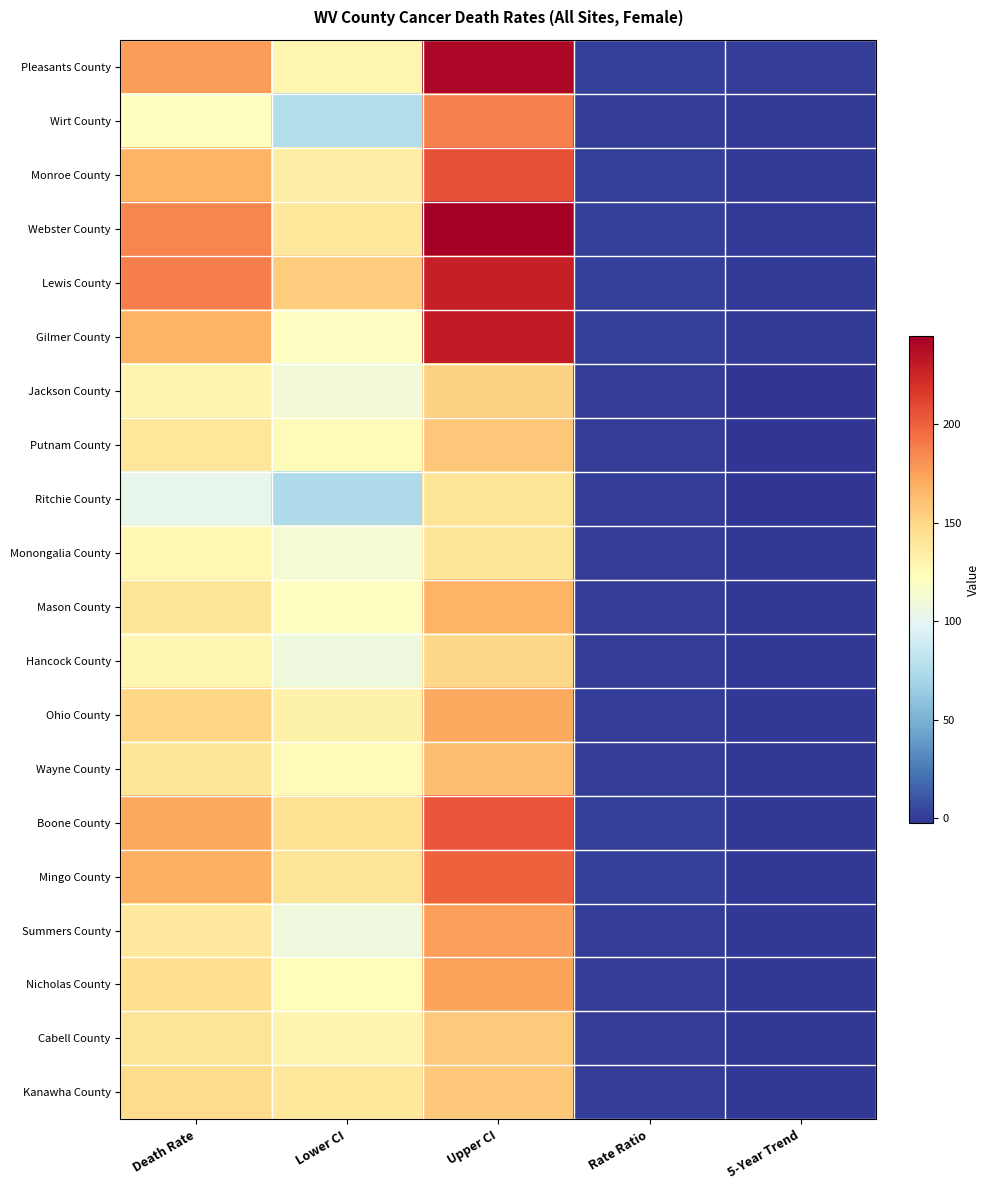

Which category has the lowest value across all series?

5-Year Trend